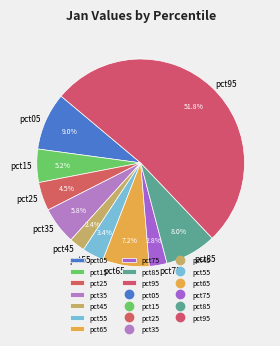

Is there any slice that represents more than half of the pie?

Yes